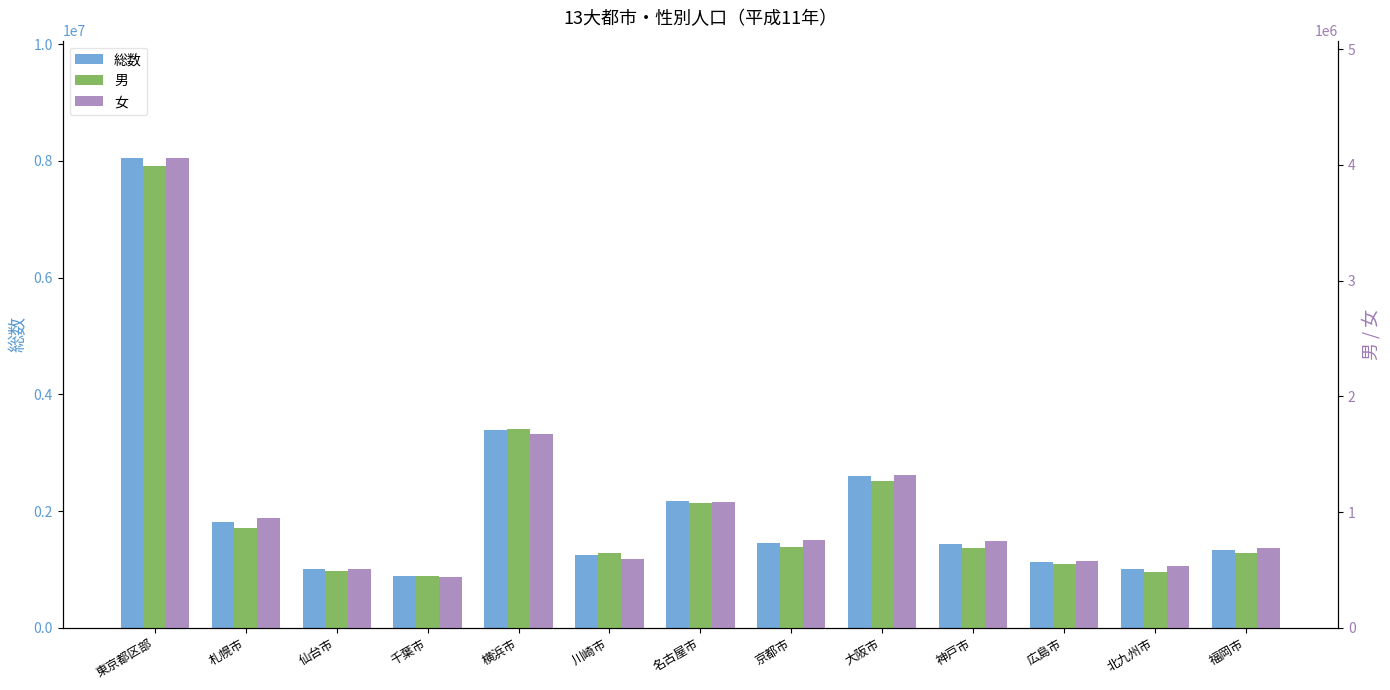

How many values in the 女 series exceed 750000?

6